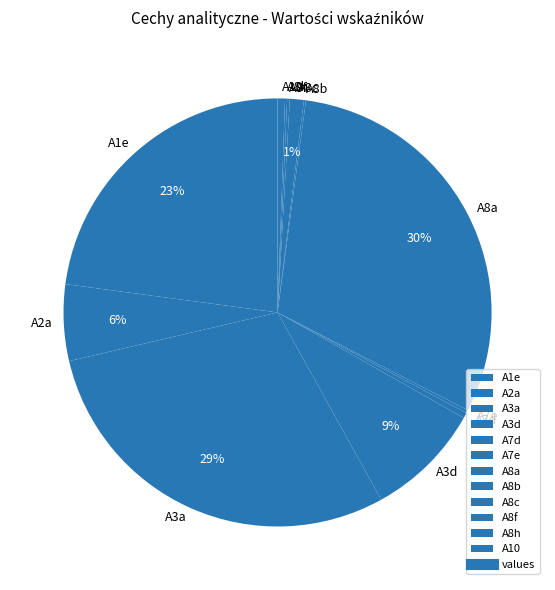

Between A3a and A8c, which is larger?

A3a